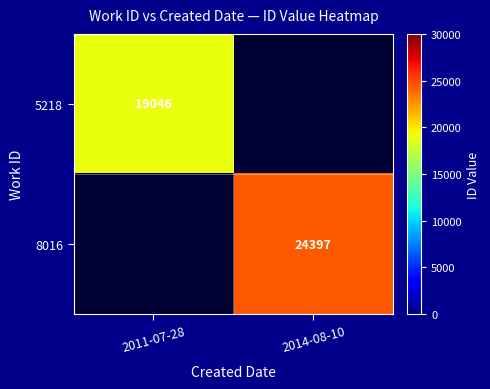

Is it true that 8016 equals 36038 at 2014-08-10?

False